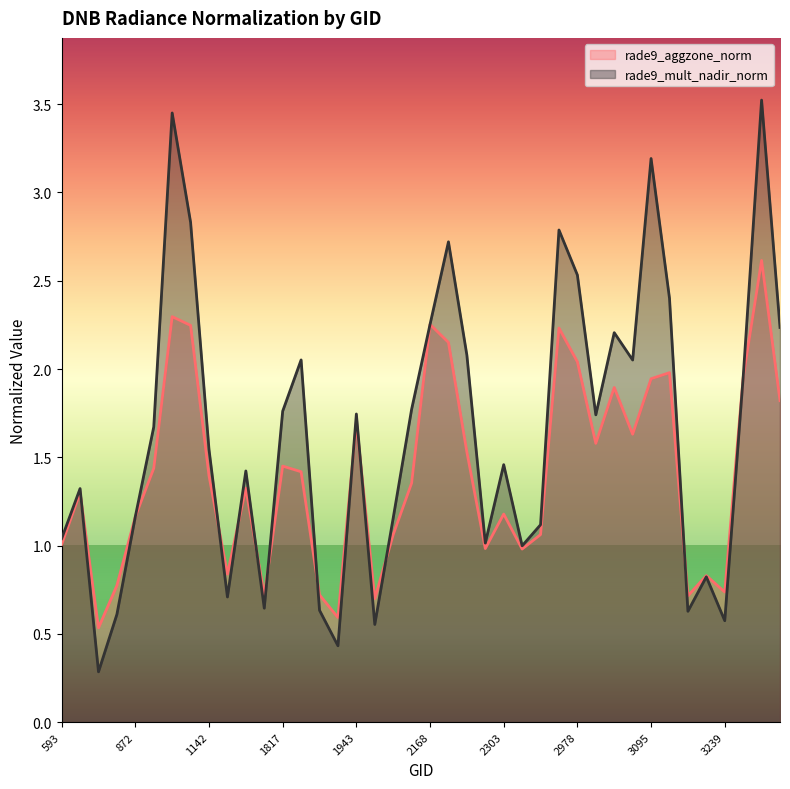

Where do rade9_aggzone_norm and rade9_mult_nadir_norm first cross each other?

665 and 710